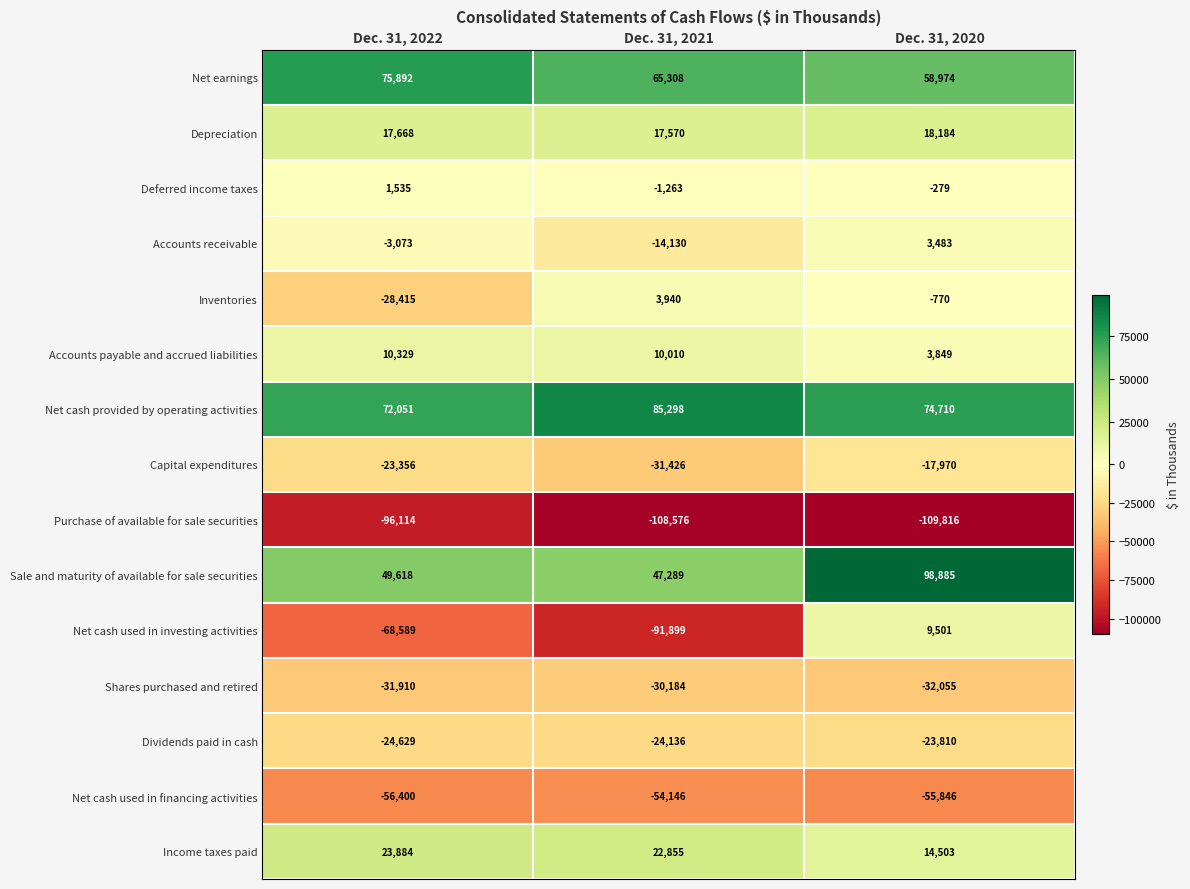

The value of Income taxes paid at Dec. 31, 2021 is 15294. True or false?

False